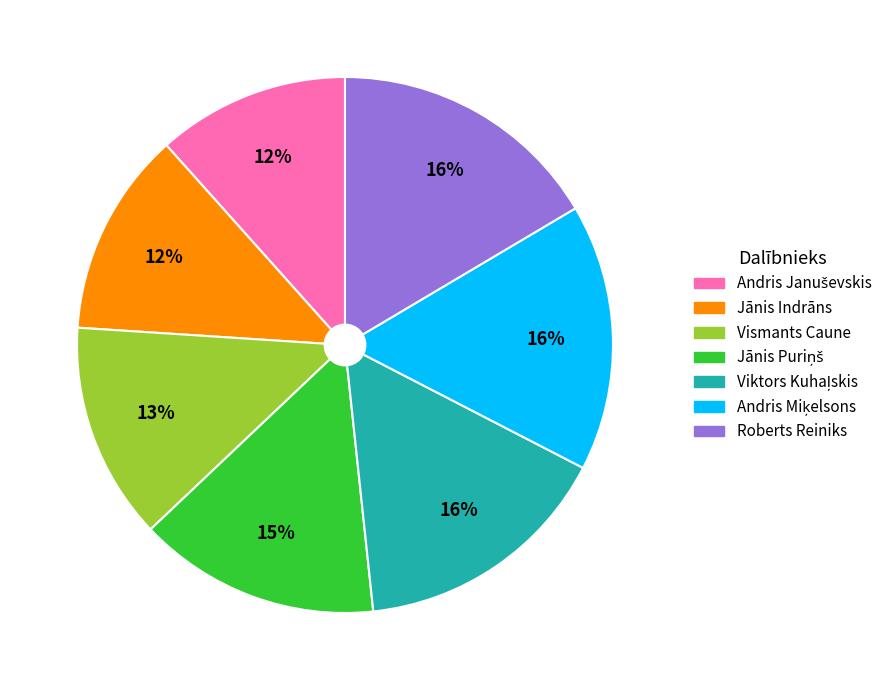

To the nearest percent, what is the average slice percentage?

14%